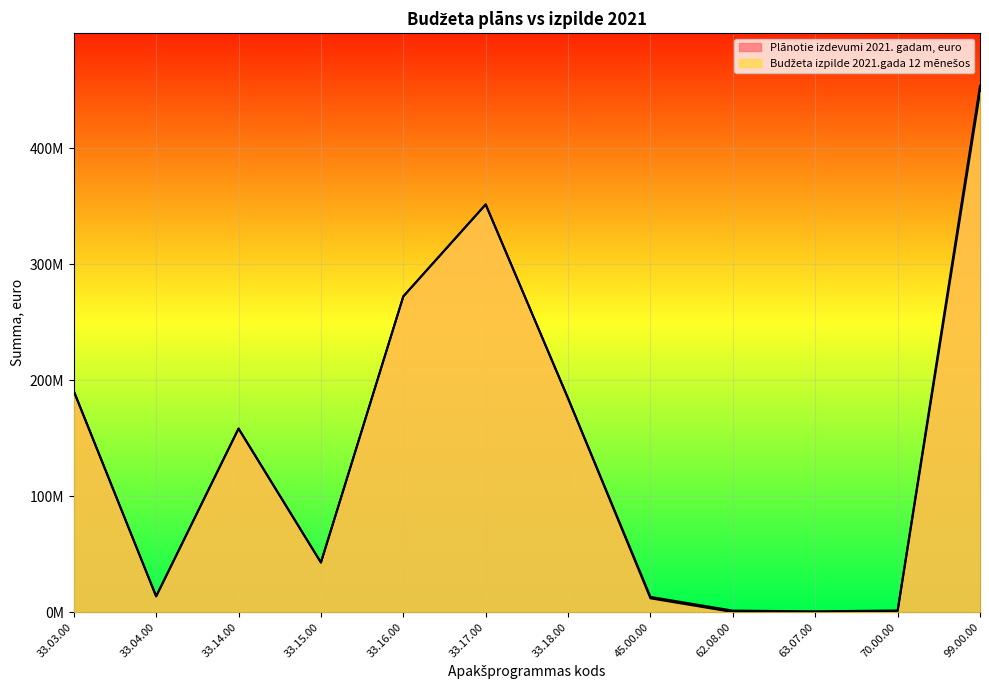

At how many categories does at least one series exceed 166958275?

5